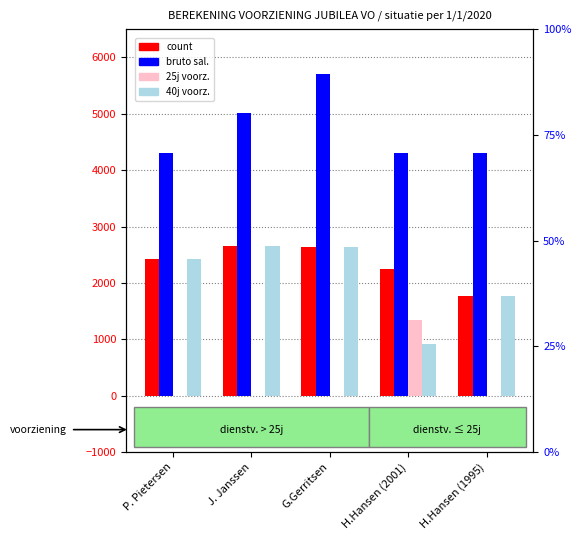

Reading left to right, list all the values displayed in this chart.

count: 2416.4	2650.2	2636.8	2246.1	1776.7
bruto sal.: 4301.0	5012.0	5699.0	4301.0	4301.0
25j voorz.: 0.0	0.0	0.0	1337.1	0.0
40j voorz.: 2416.4	2650.2	2636.8	909.0	1776.7